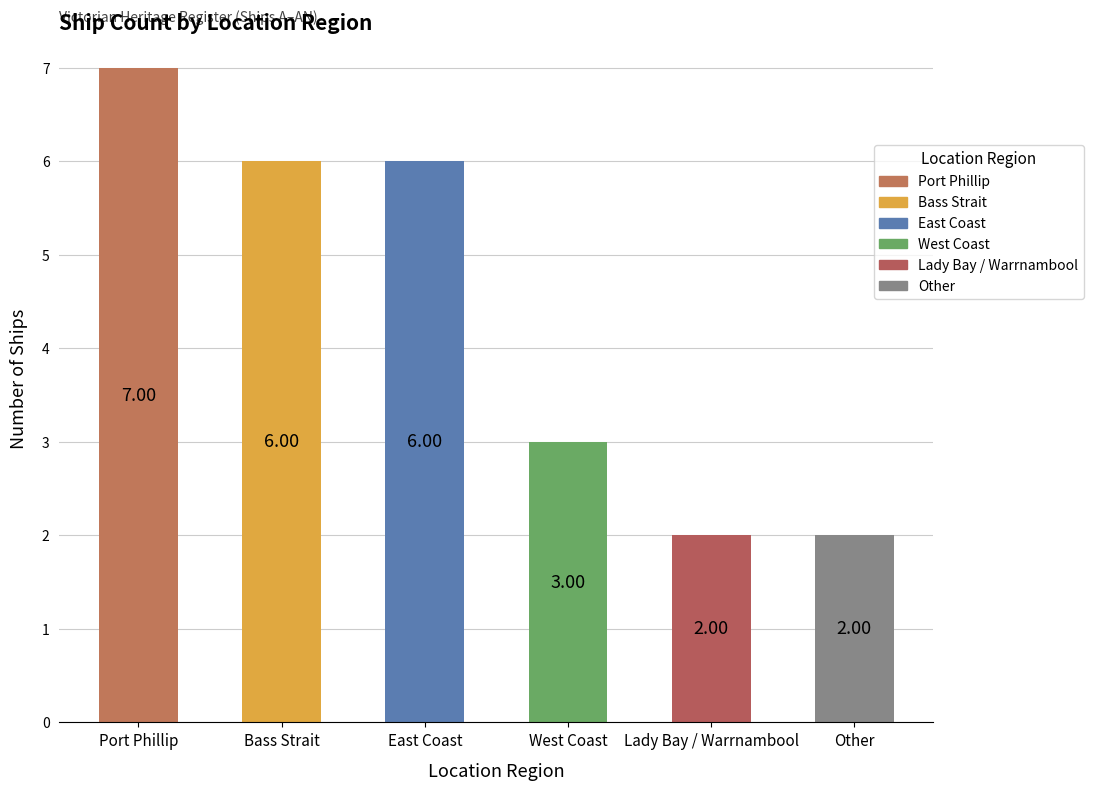

What is the value of the 5th bar from the left?

2